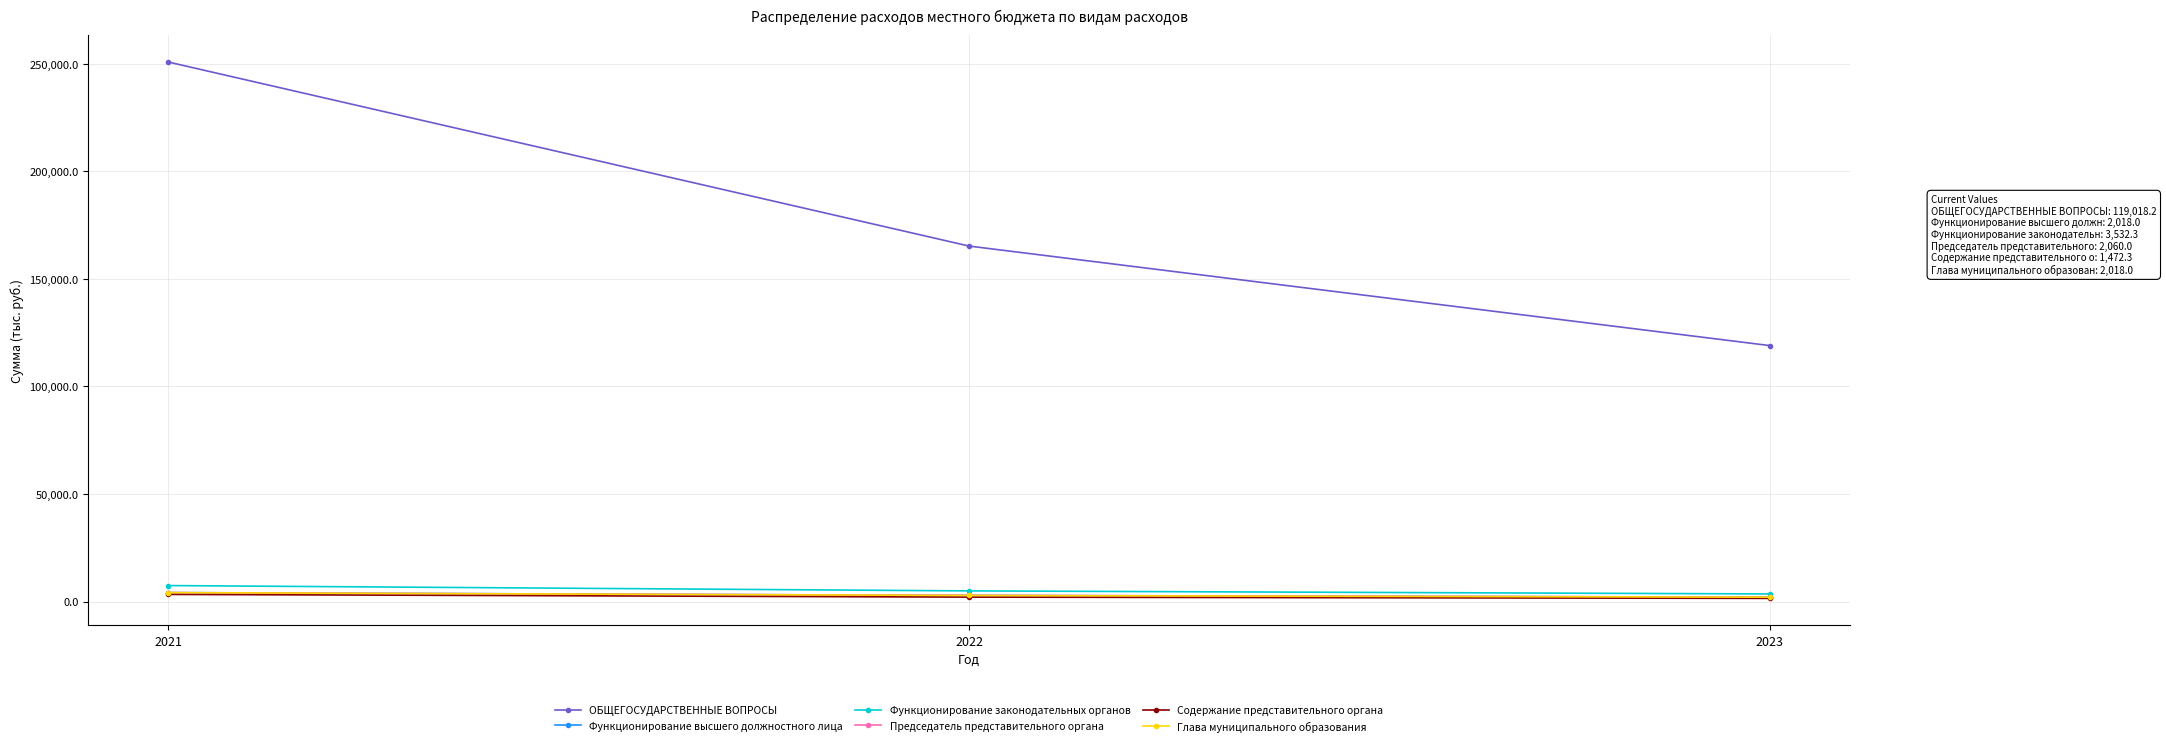

Does the chart have visible grid lines?

Yes